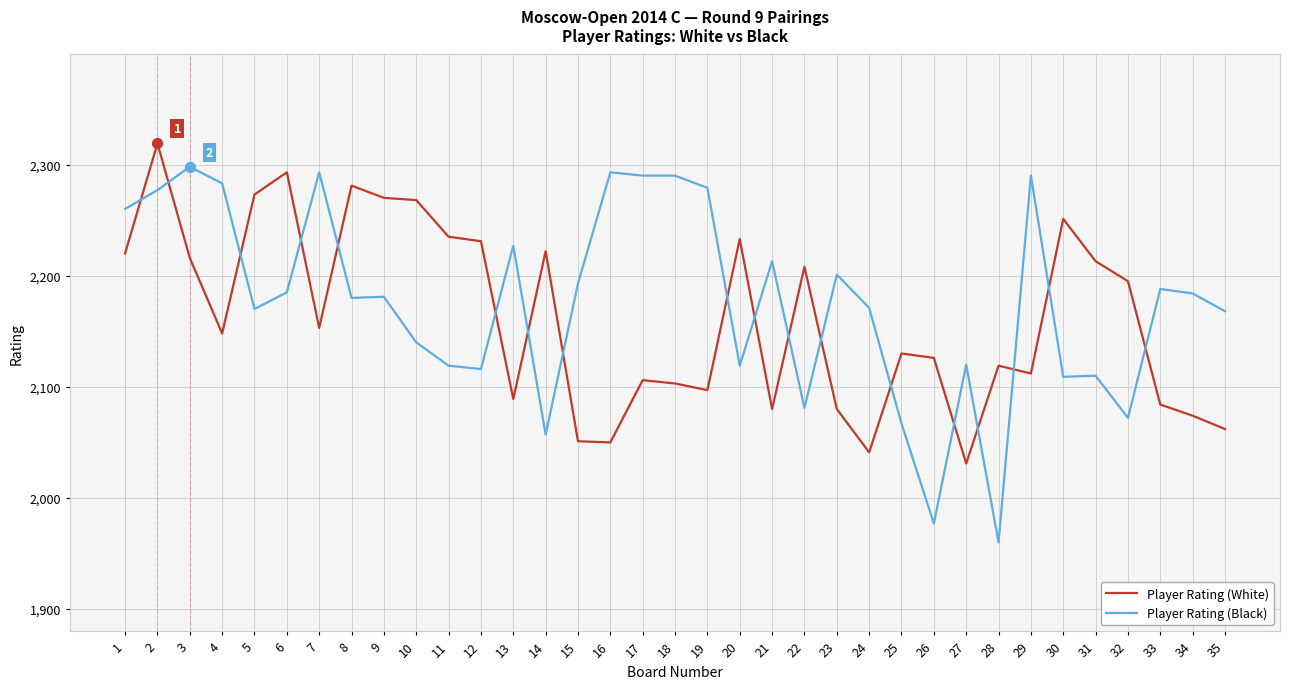

Which series has the largest range (max minus min)?

Player Rating (Black)